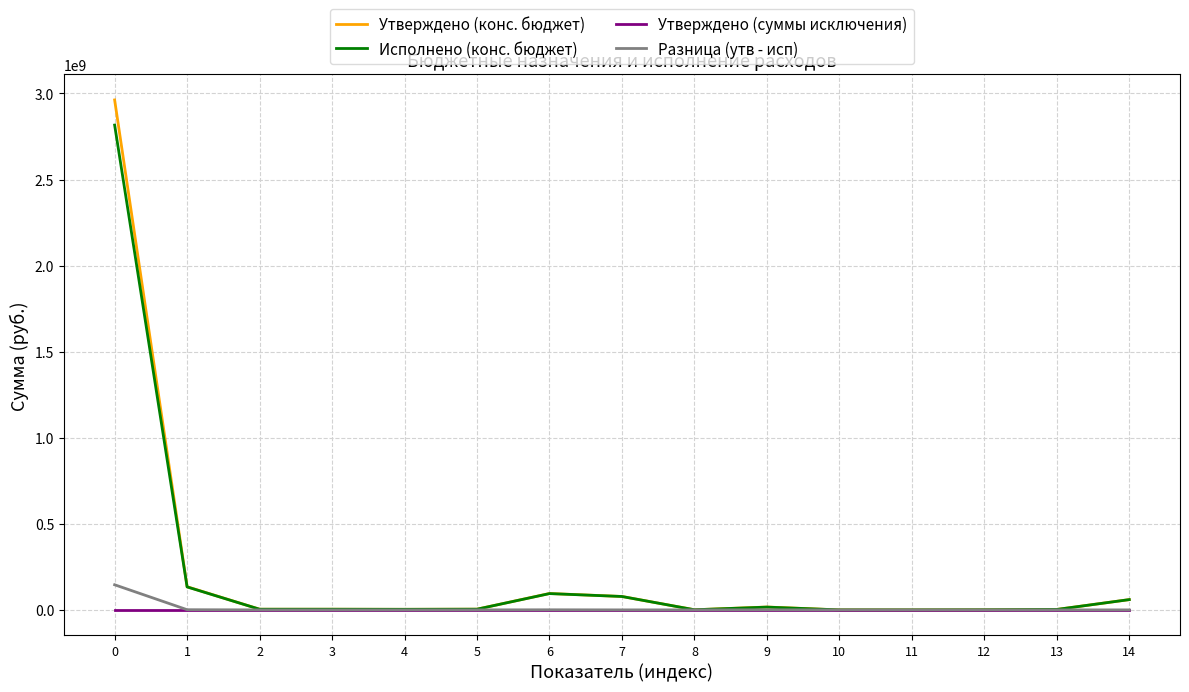

What are all the series names shown in the legend?

Утверждено (конс. бюджет), Исполнено (конс. бюджет), Утверждено (суммы исключения), Разница (утв - исп)